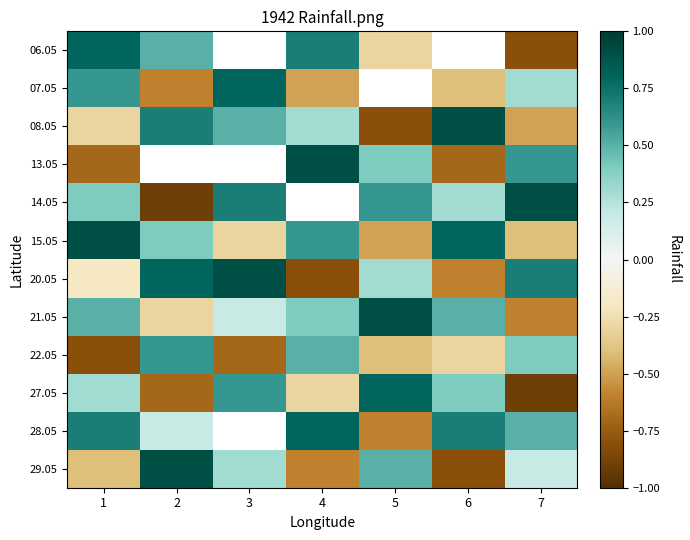

What is the approximate value of 28.05 at 6?

0.7